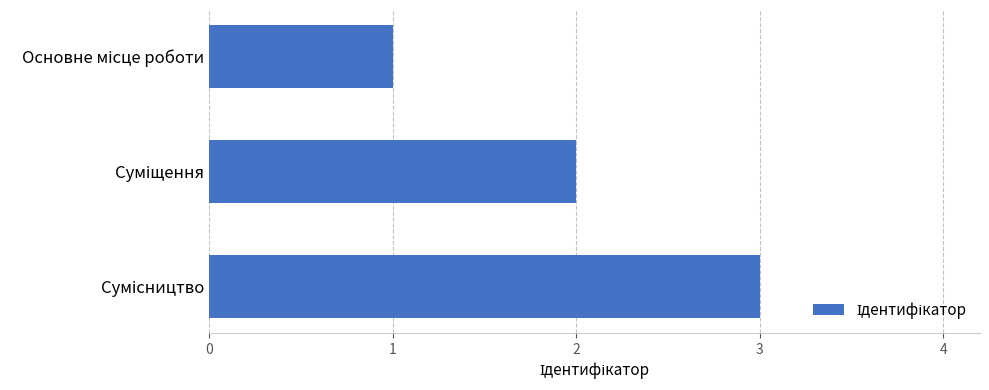

What is the greatest value displayed?

3